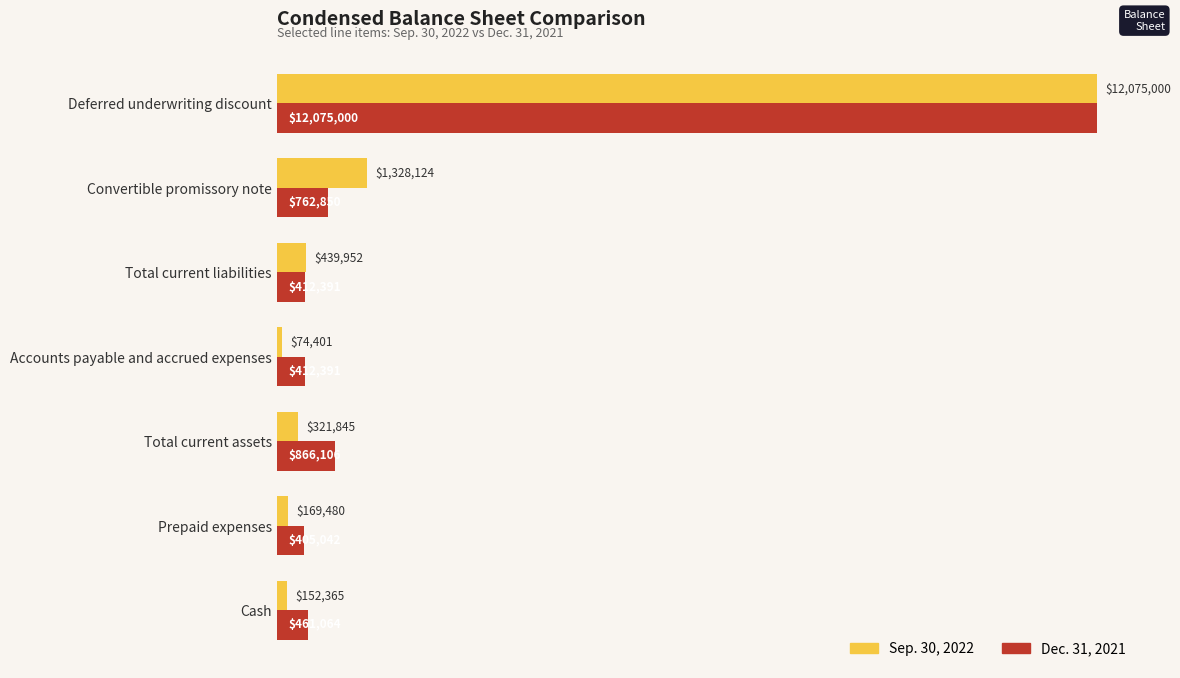

Where is Sep. 30, 2022 nearest to the value 6074700?

Convertible promissory note